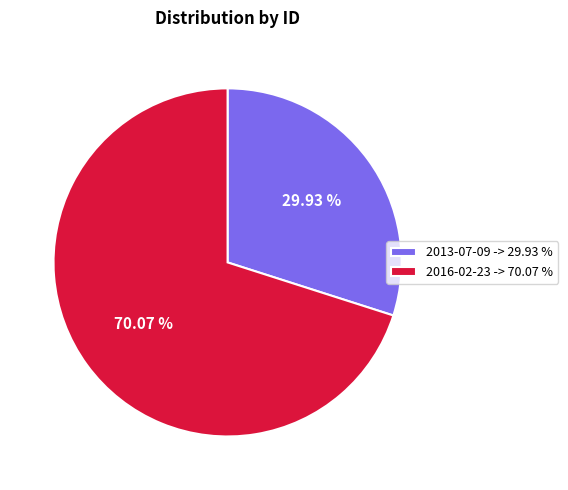

Does 2013-07-09 represent more than half of the total?

No